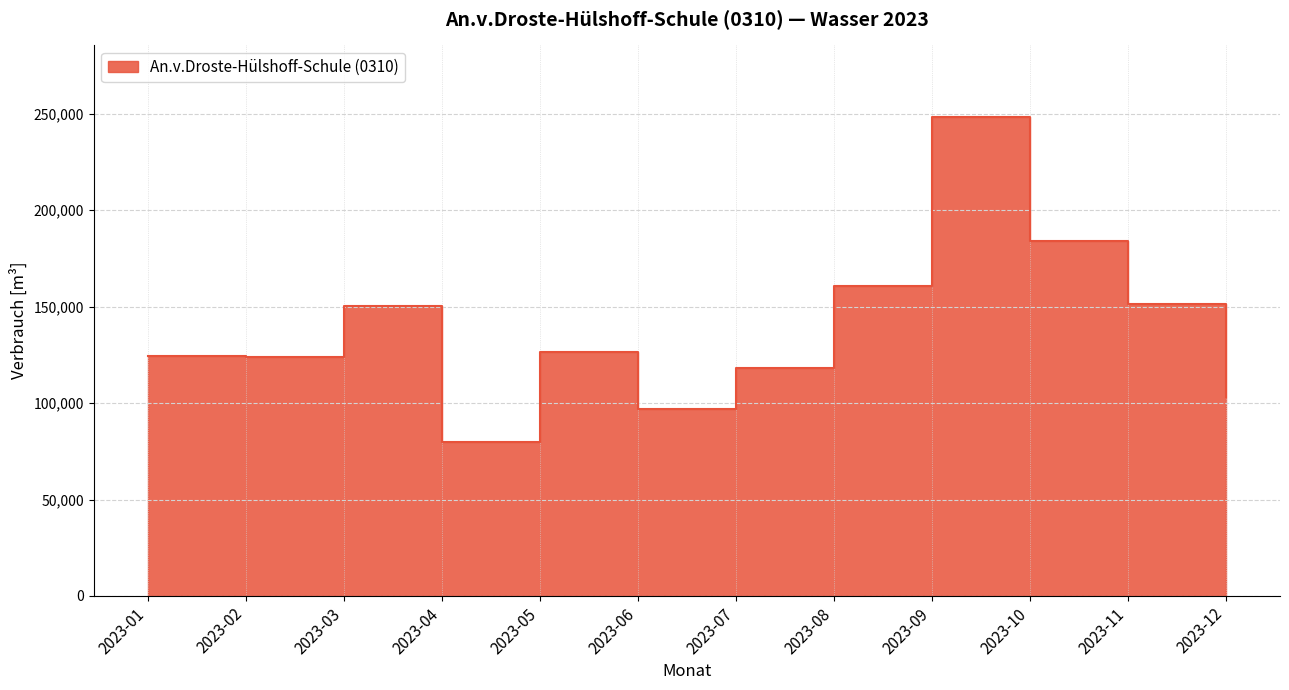

Approximately how many times larger is the value at 2023-05 compared to 2023-02?

1.0